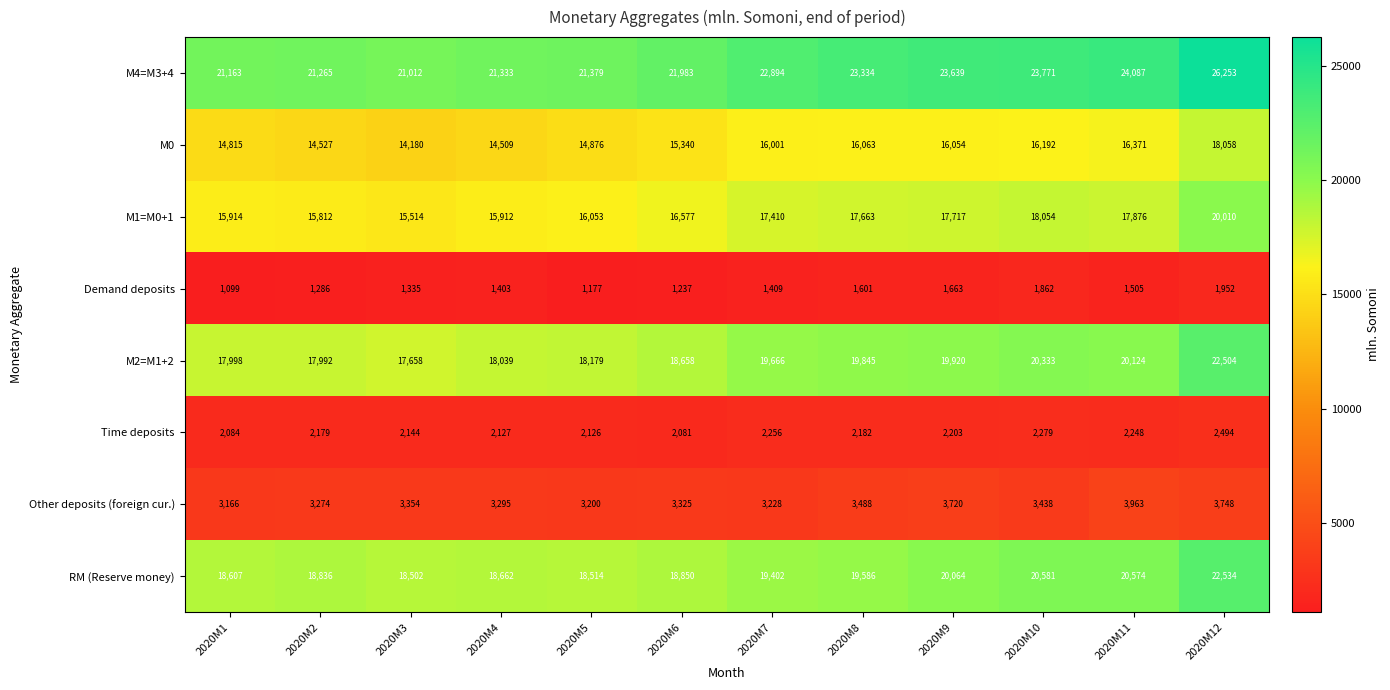

Is it true that RM (Reserve money) equals 26224 at 2020M1?

False